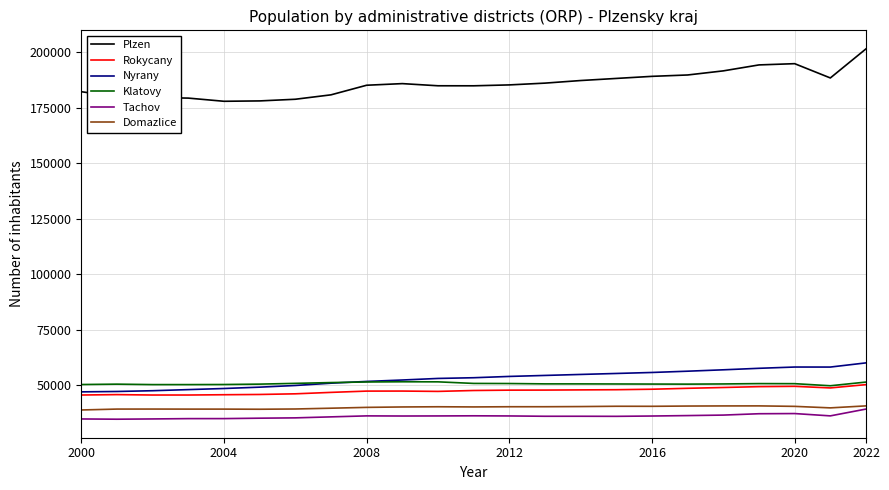

In Rokycany, how many points are lower than both neighbors (excluding endpoints)?

3